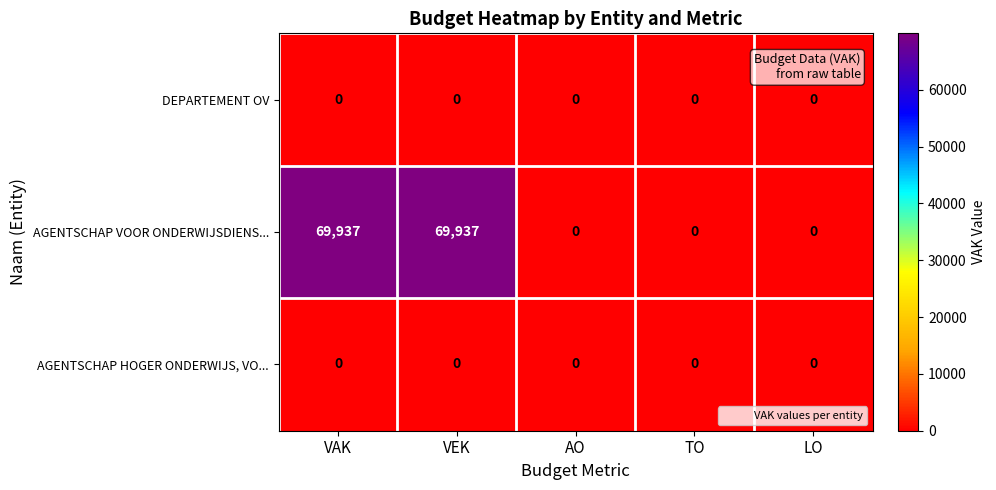

True or false: AGENTSCHAP VOOR ONDERWIJSDIENS... has a value of 69937 at VAK.

True